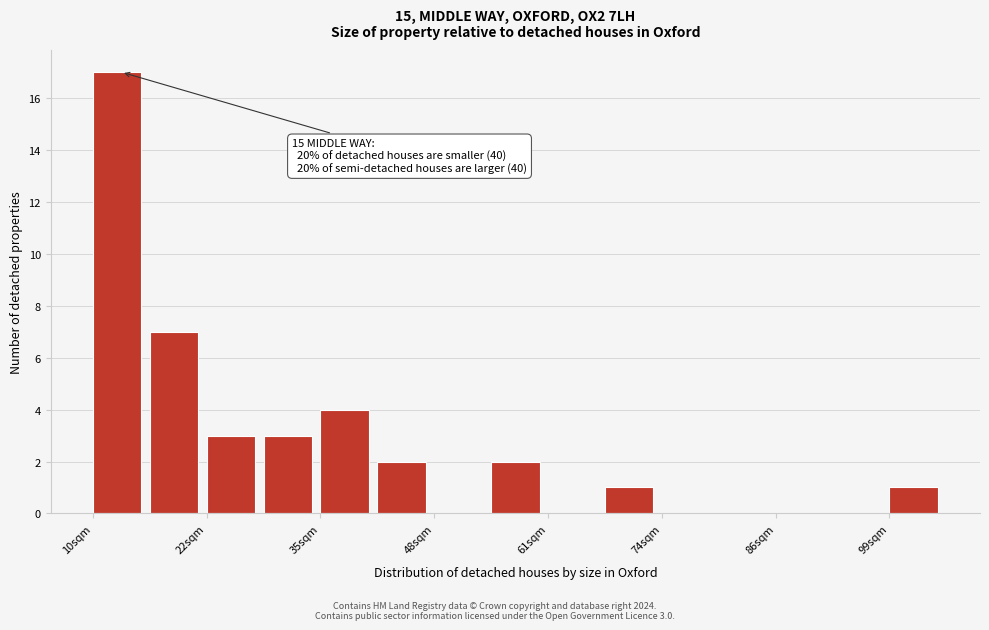

Read against the x-axis, roughly where is the centre of the tallest bar?

12